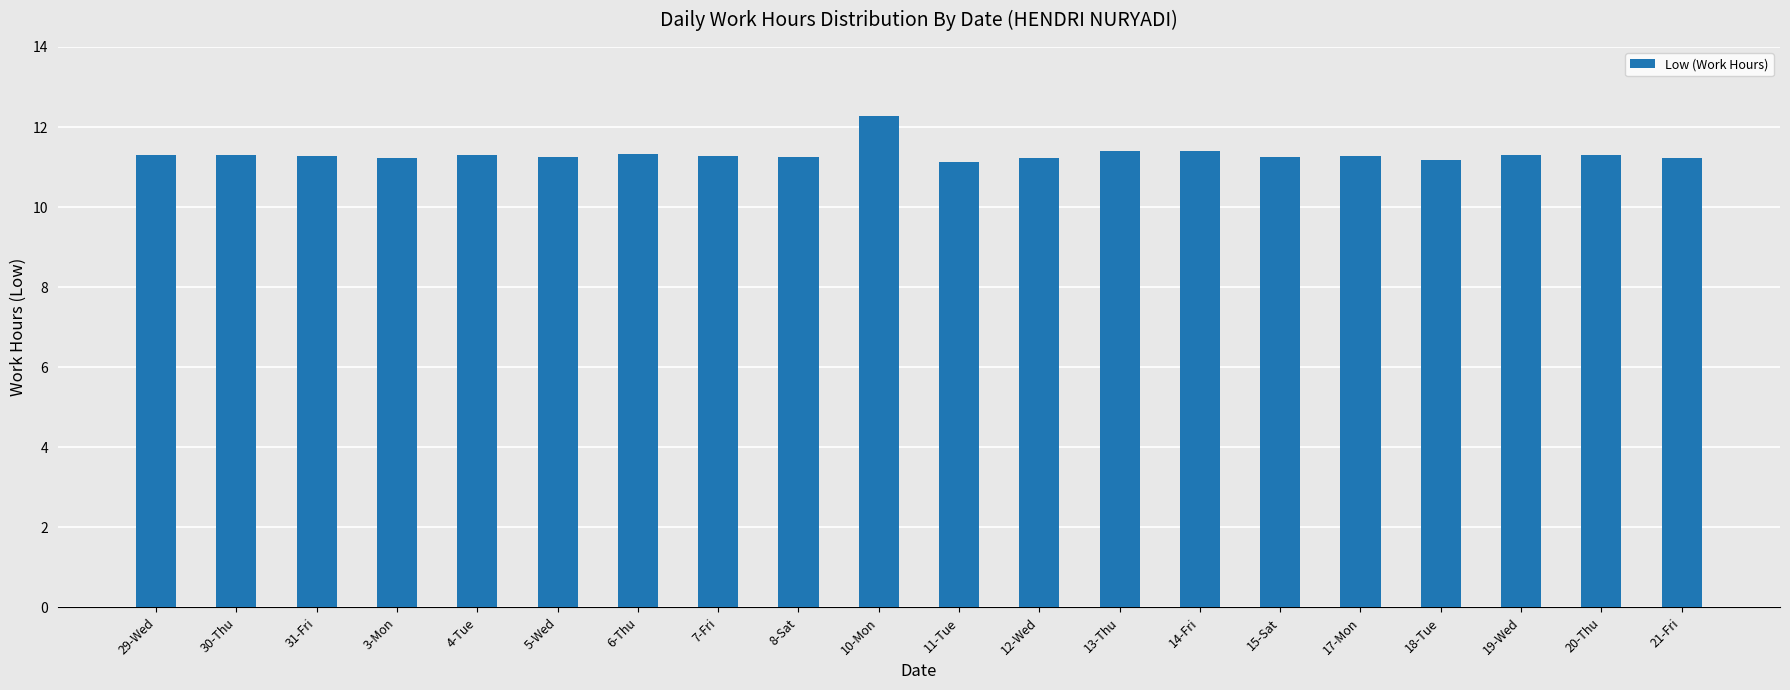

What is the ratio of the value at 3-Mon to the value at 10-Mon?

0.9